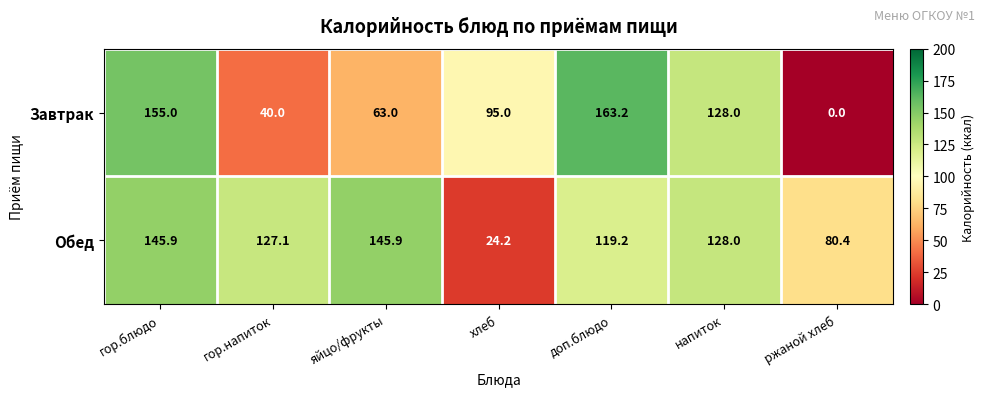

How many data points in Обед are less than 127?

3